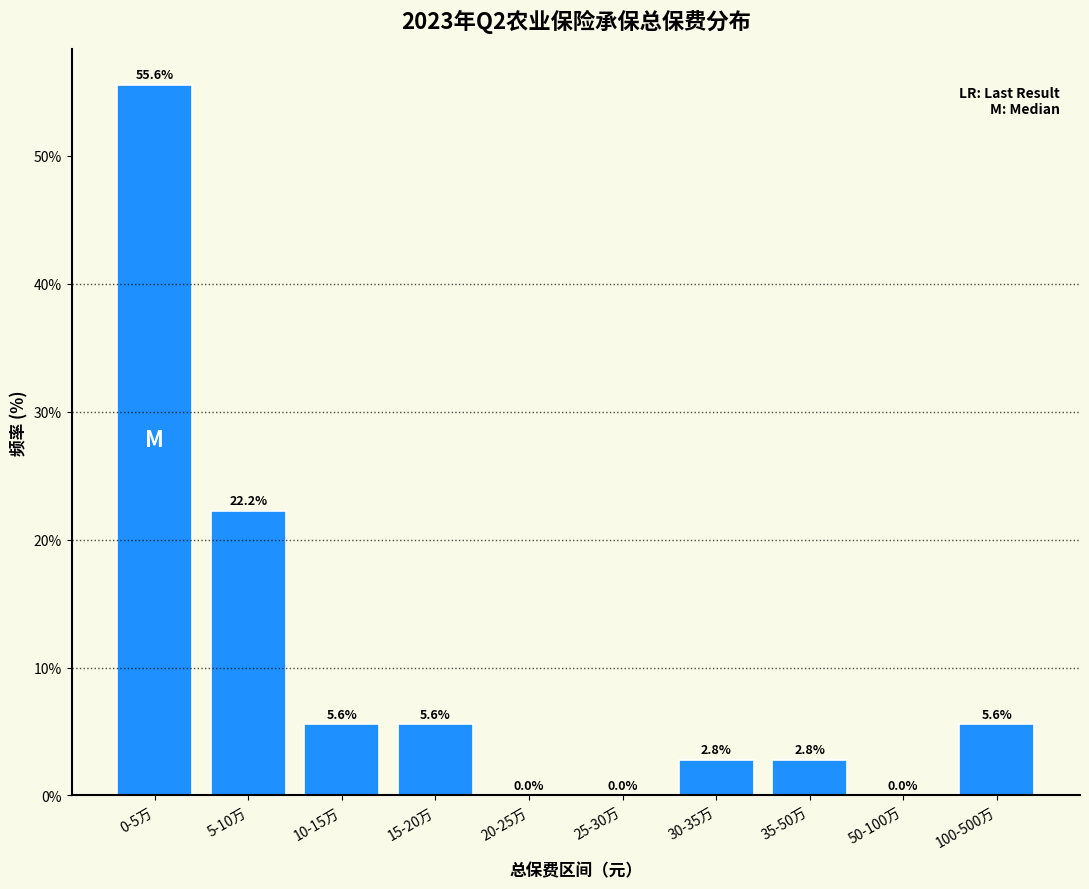

Reading left to right, what are all the values shown in this chart?

0-5万=55.6	5-10万=22.2	10-15万=5.6	15-20万=5.6	20-25万=0.0	25-30万=0.0	30-35万=2.8	35-50万=2.8	50-100万=0.0	100-500万=5.6